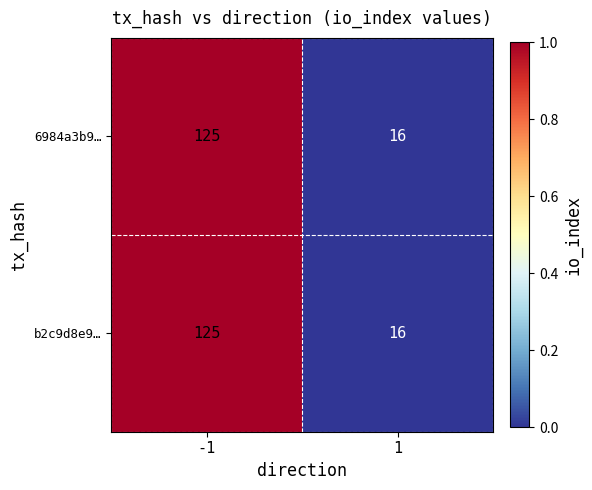

Is it true that b2c9d8e9… equals 217 at -1?

False